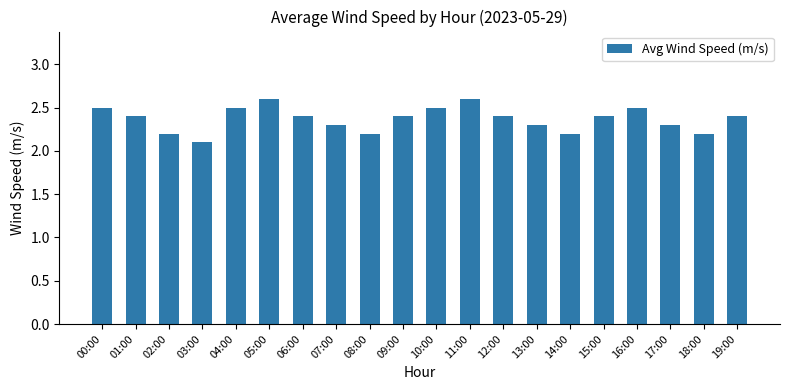

Where is the data nearest to the value 2?

03:00